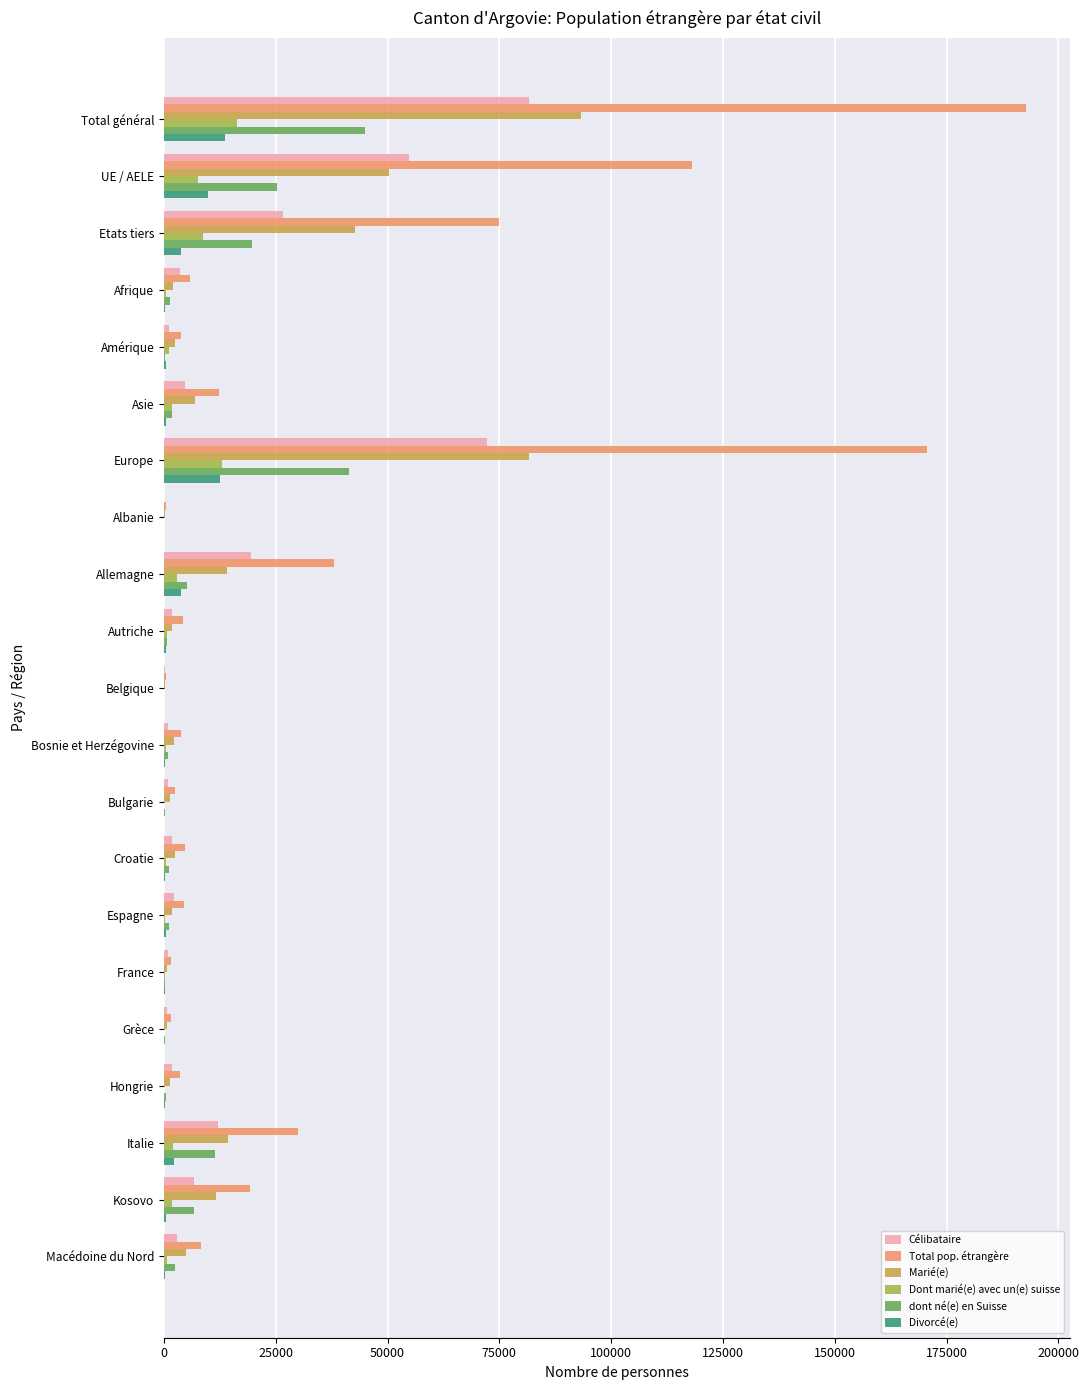

What is the total value across all series at Total général?

442523